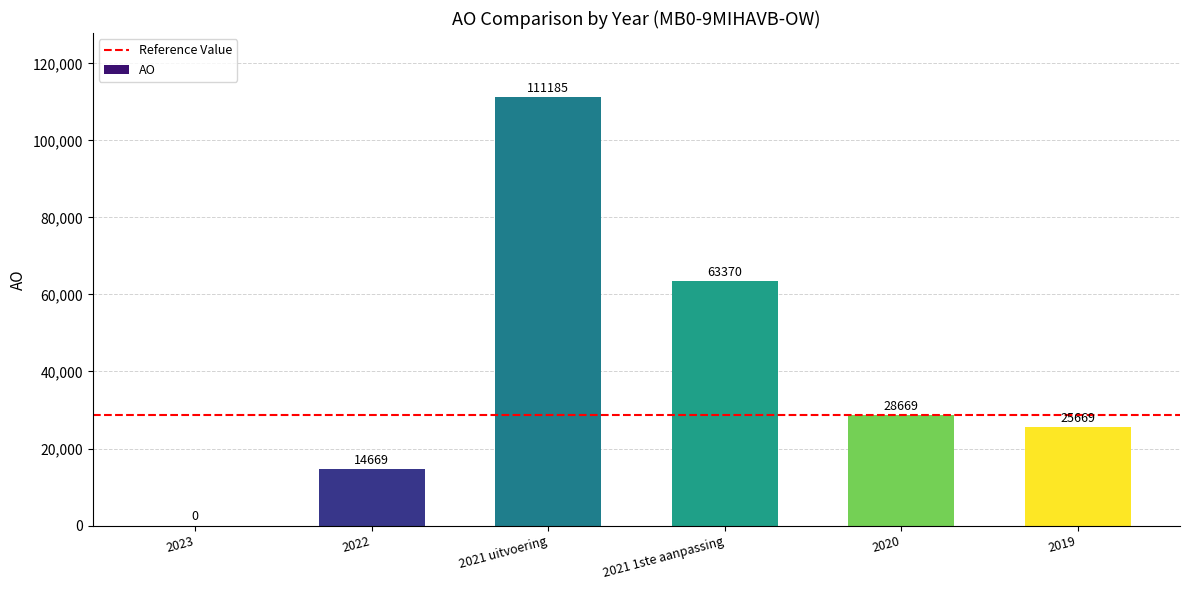

Approximately how many times larger is the value at 2021 1ste aanpassing compared to 2021 uitvoering?

0.6